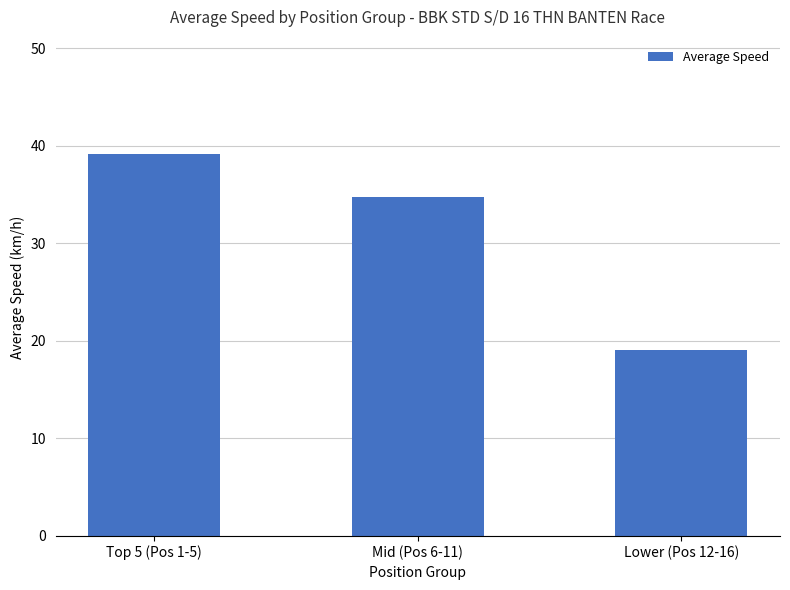

What is the ratio of the value at Lower (Pos 12-16) to the value at Mid (Pos 6-11)?

0.5